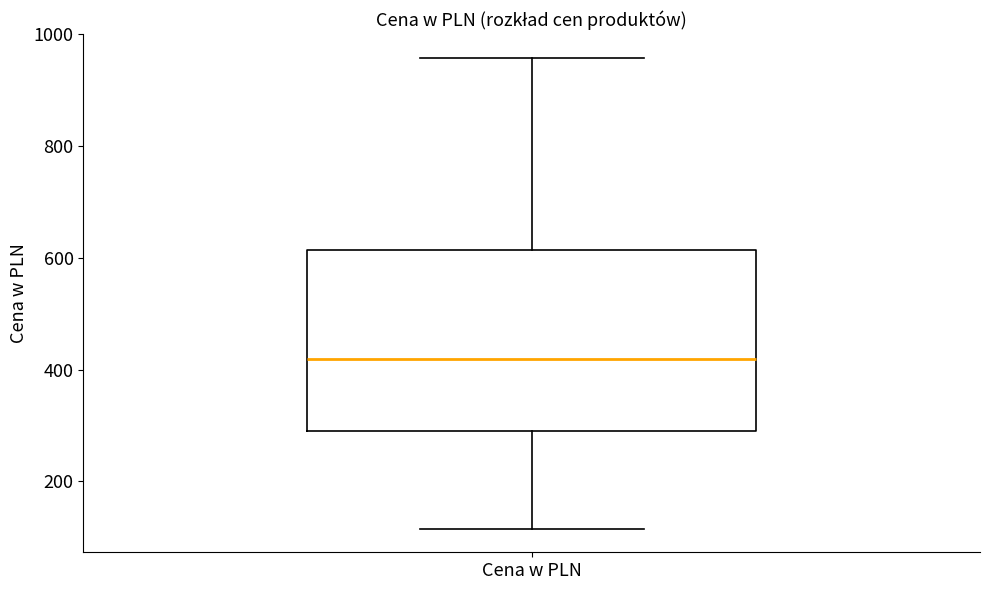

Where is the upper edge of the box for Cena w PLN on the y-axis? The values are not printed on the chart, so give them approximately, as read against the axis.

620